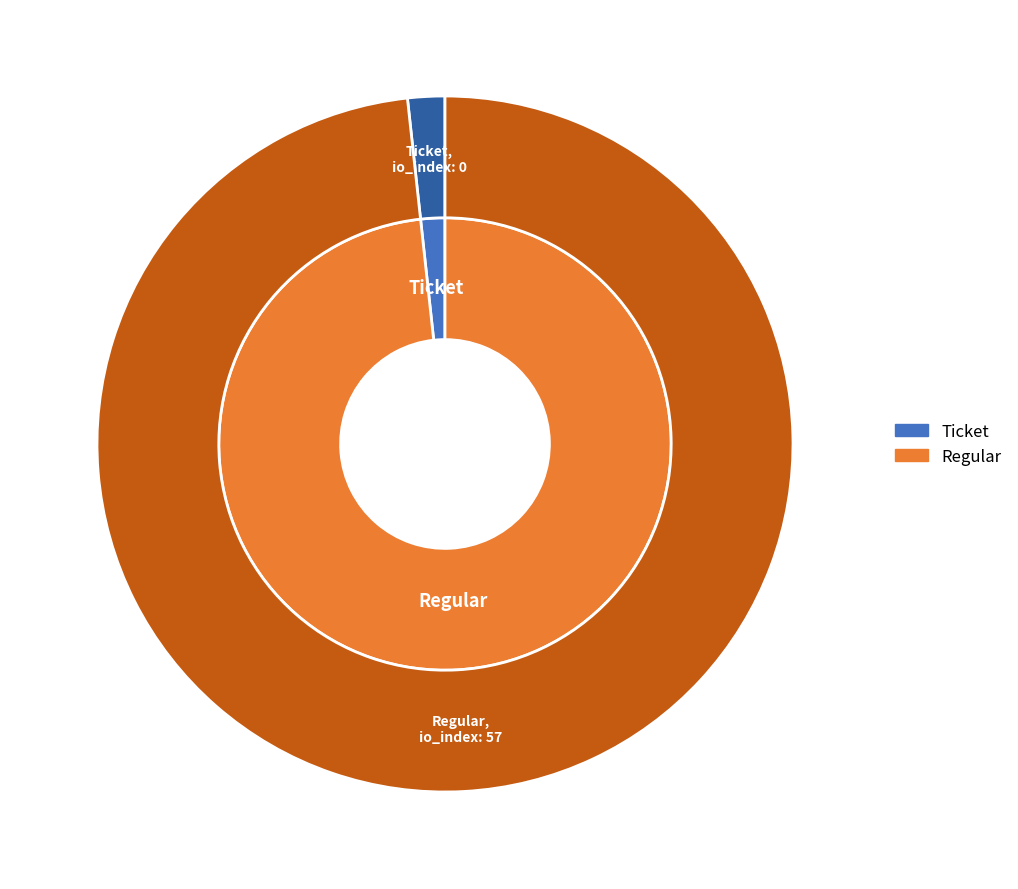

Which slice is the smallest?

Ticket